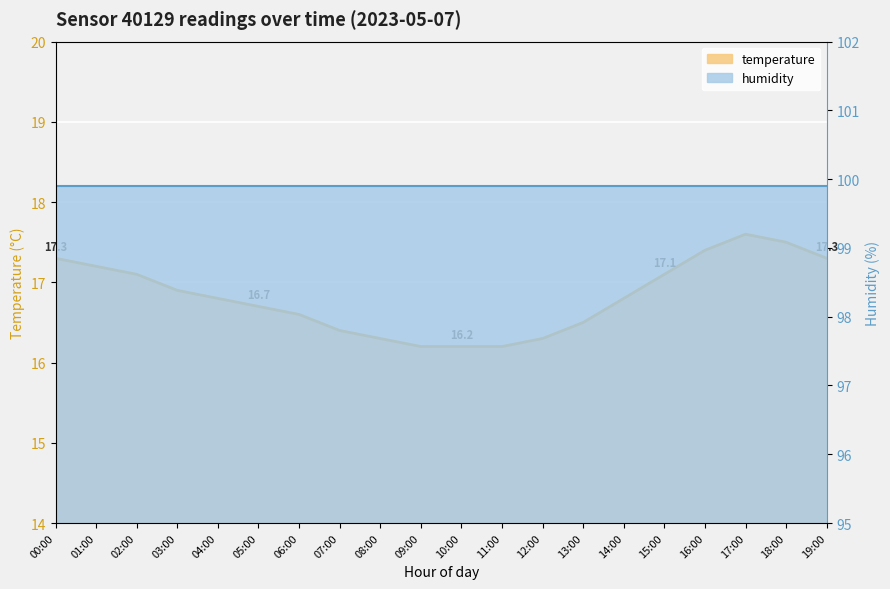

The chart shows a value of 16.2 at 09:00. True or false?

True